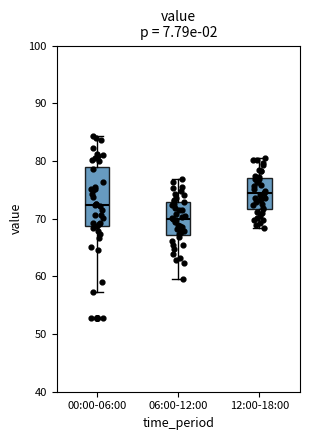

Reading left to right, read every box against the y-axis: the position of its median line, the range the box covers, and the ends of its whiskers. The values are not printed on the chart, so give them approximately, as read against the axis.

00:00-06:00: median 72, box 69 to 79, whiskers 57 to 84
06:00-12:00: median 70, box 67 to 73, whiskers 60 to 77
12:00-18:00: median 75, box 72 to 77, whiskers 68 to 81